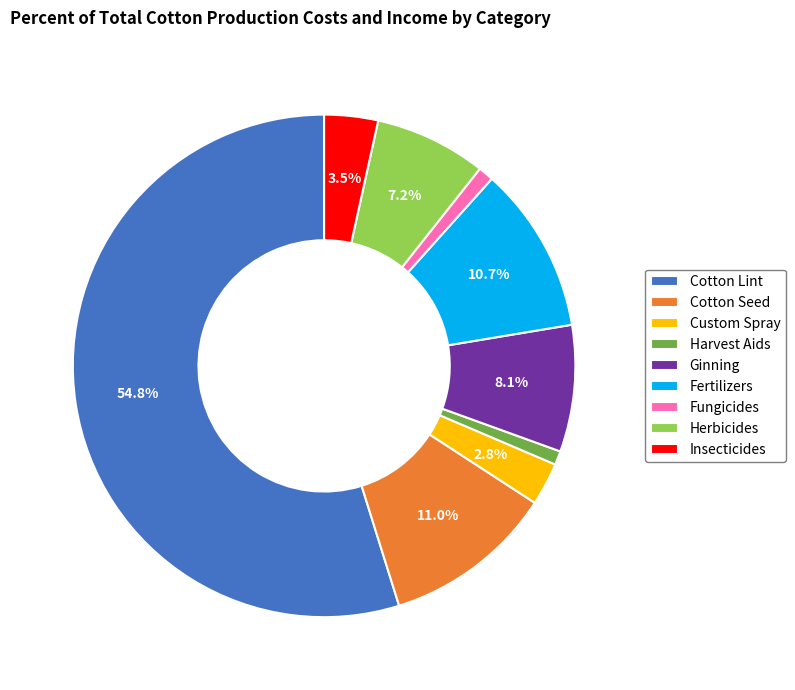

To the nearest percent, what portion does Ginning represent?

8%